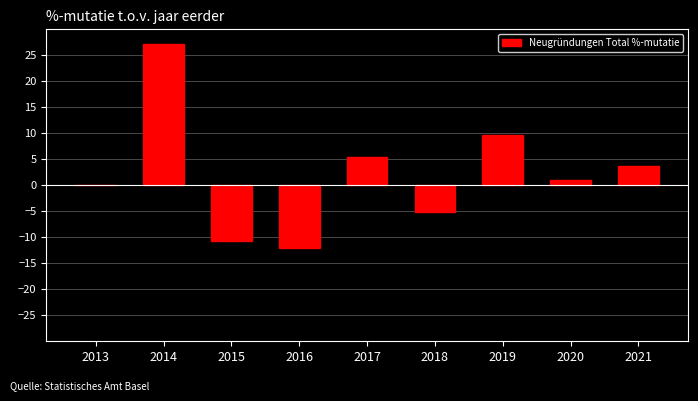

Reading right to left, what are all the values shown in this chart?

2021=3.7	2020=1.0	2019=9.7	2018=-5.1	2017=5.4	2016=-12.1	2015=-10.8	2014=27.2	2013=0.0